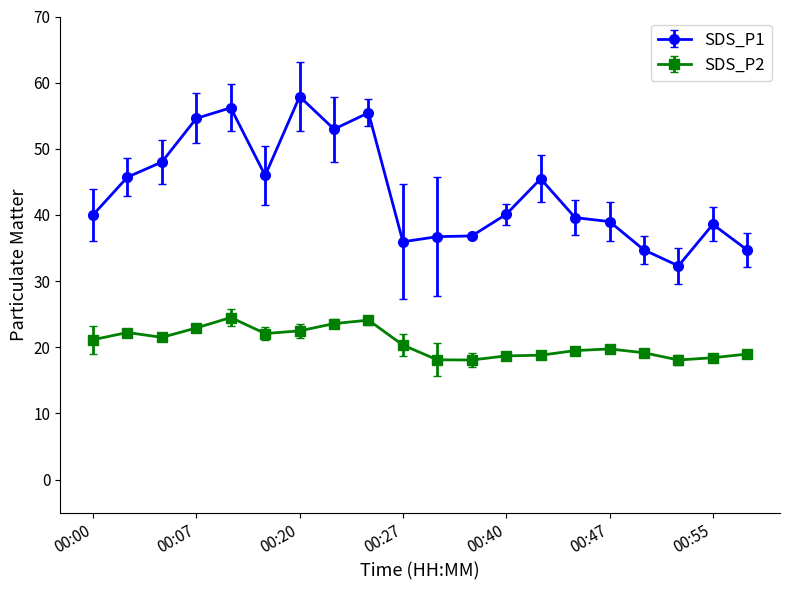

Does the chart have visible grid lines?

No